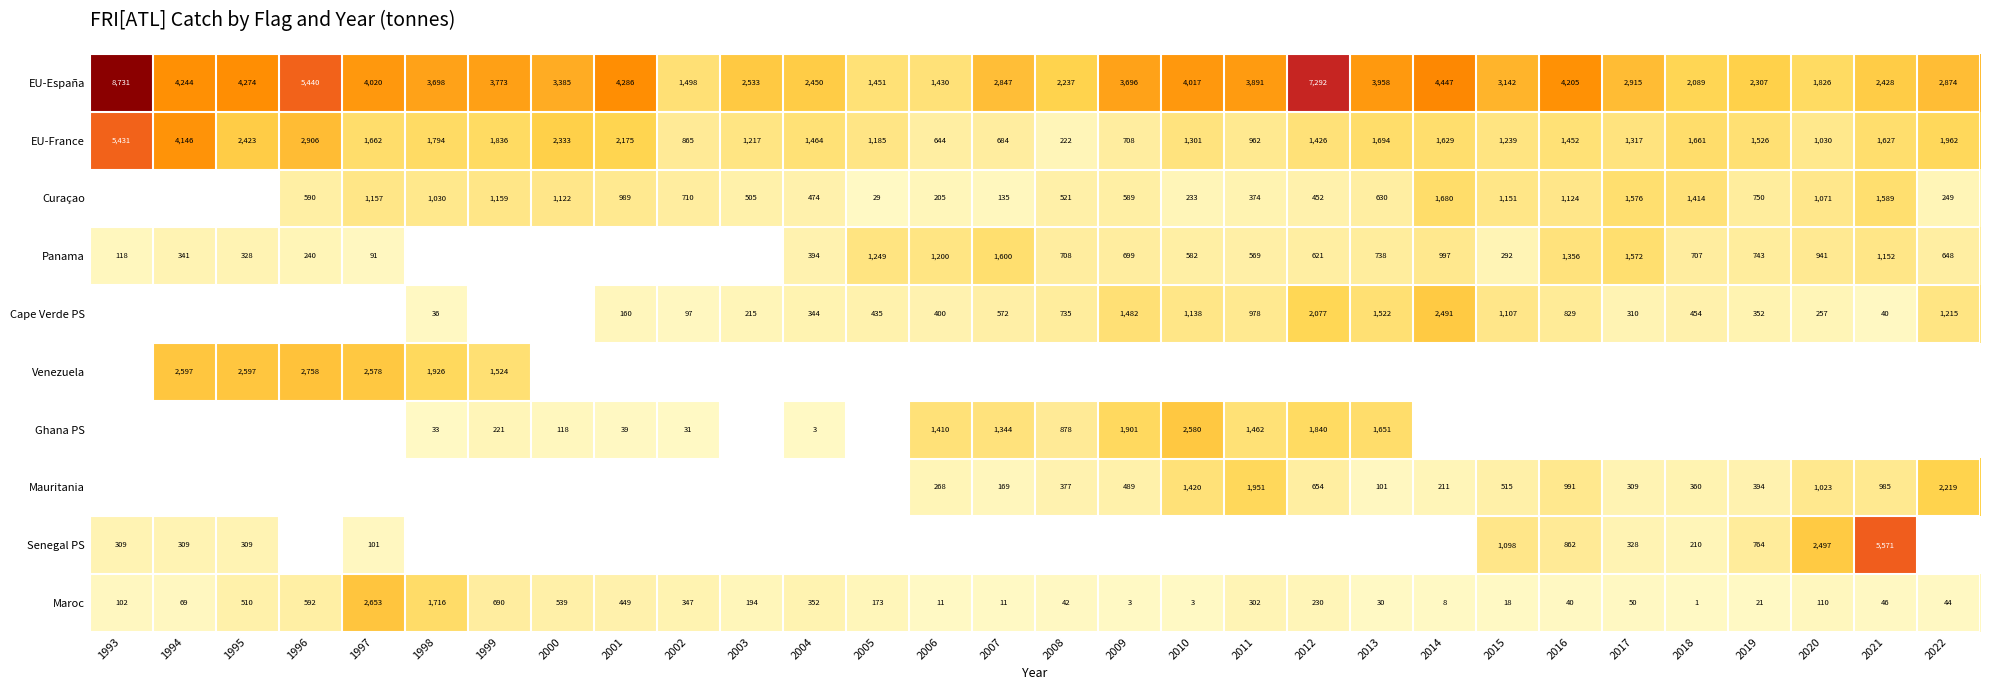

Which has a higher value, 1993 or 1998?

1993